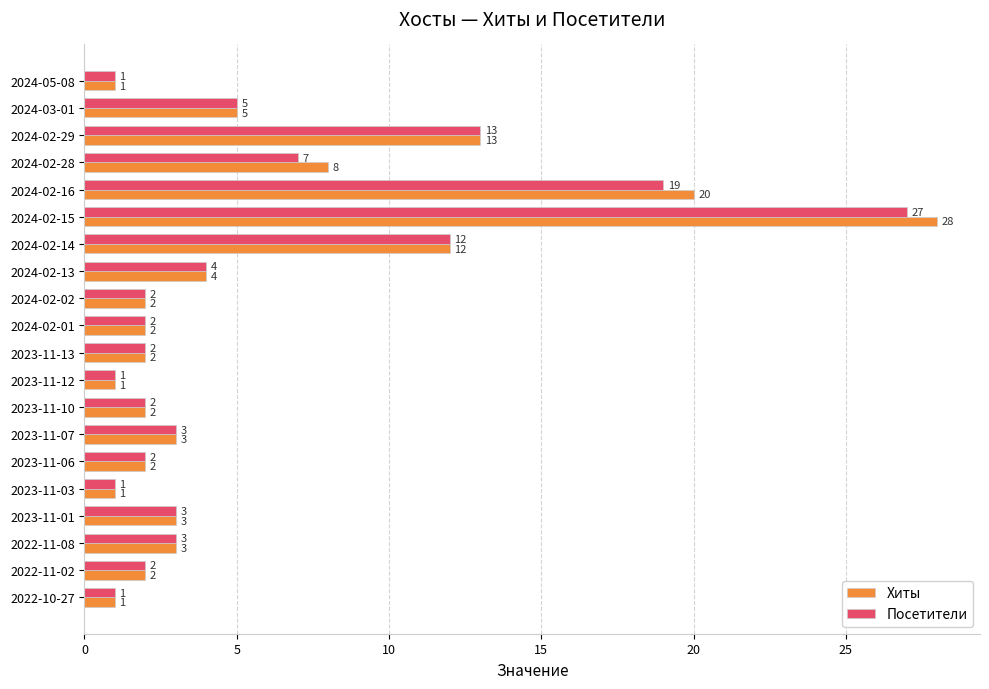

Which series has the largest range (max minus min)?

Хиты